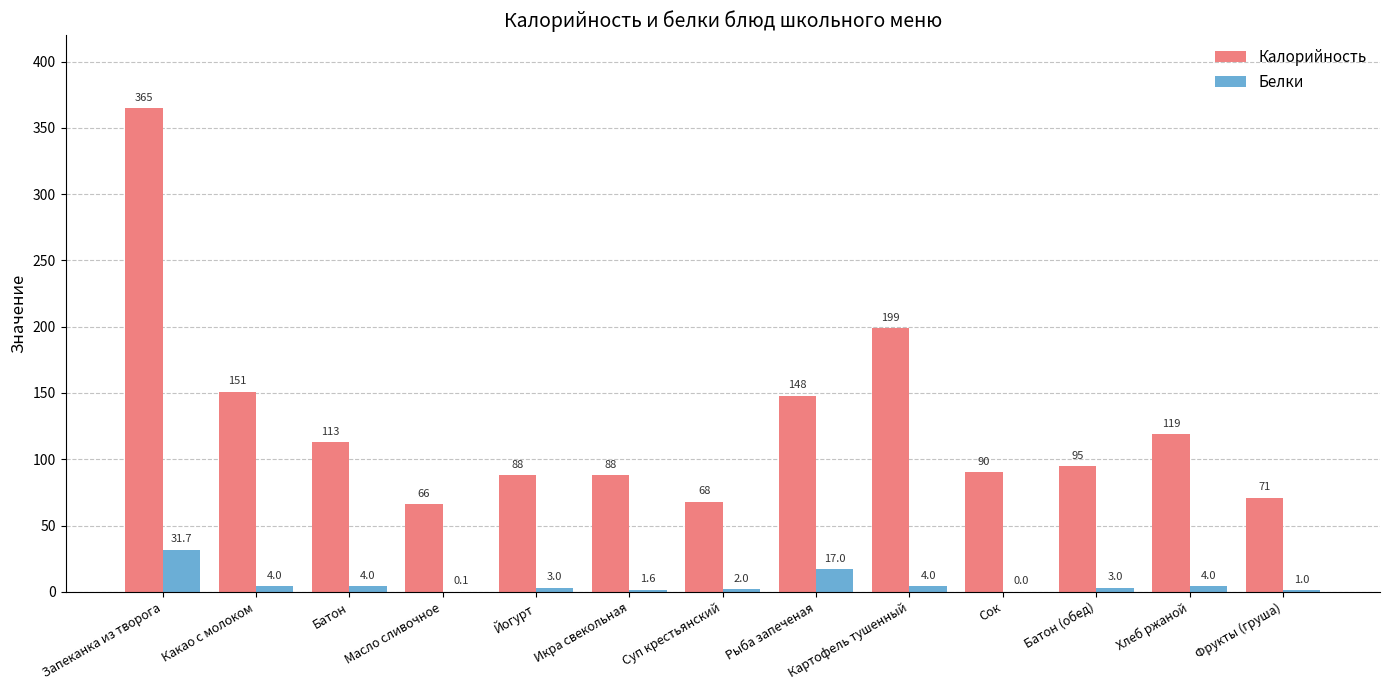

At which category does the chart reach its peak across all series?

Запеканка из творога